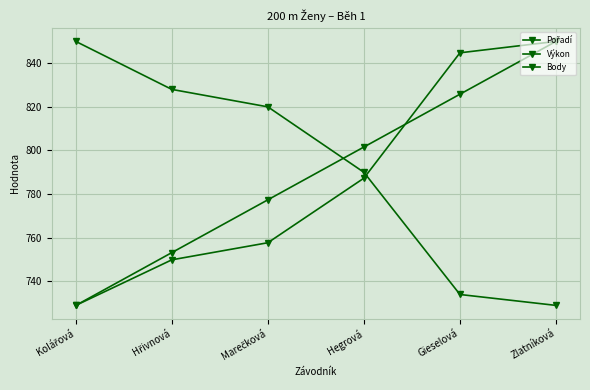

Is the value of Pořadí at Gieselová greater than the value of Výkon at Gieselová?

No